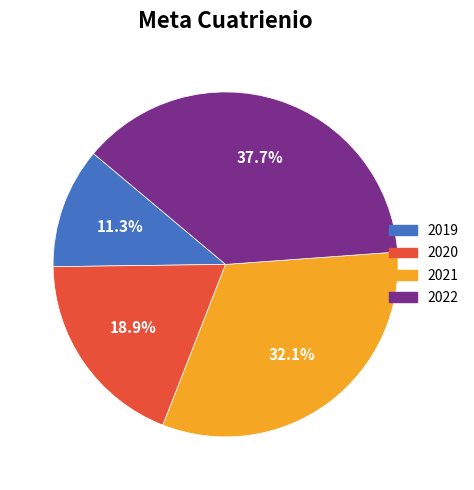

To the nearest percent, what percentage of the pie is 2022?

38%